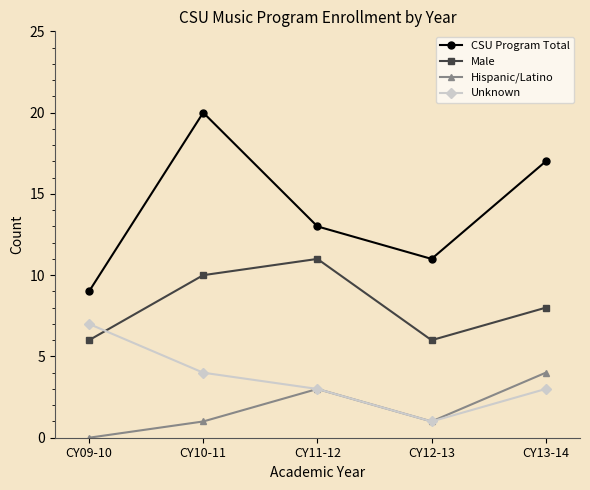

Does the chart have visible grid lines?

No